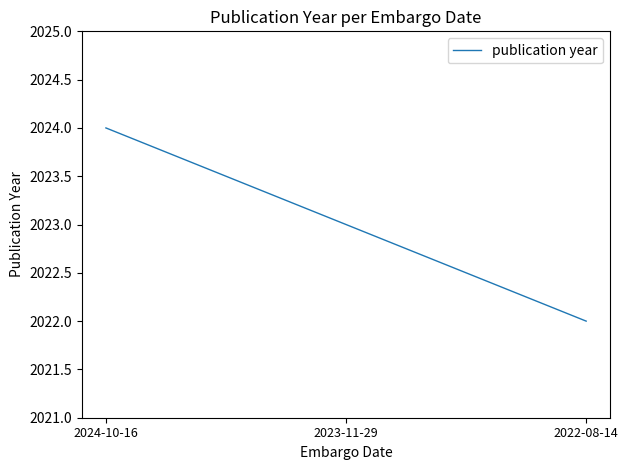

How many series are shown in this chart?

1